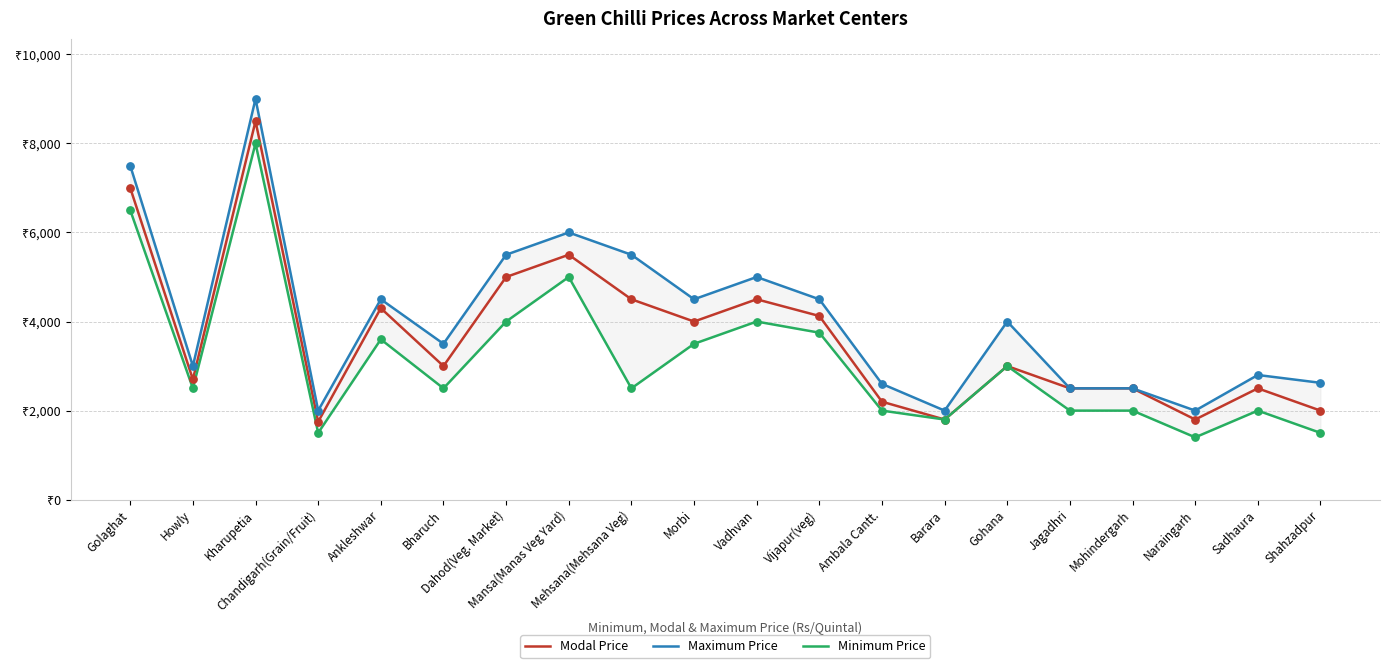

What are all the series names shown in the legend?

Modal Price, Maximum Price, Minimum Price